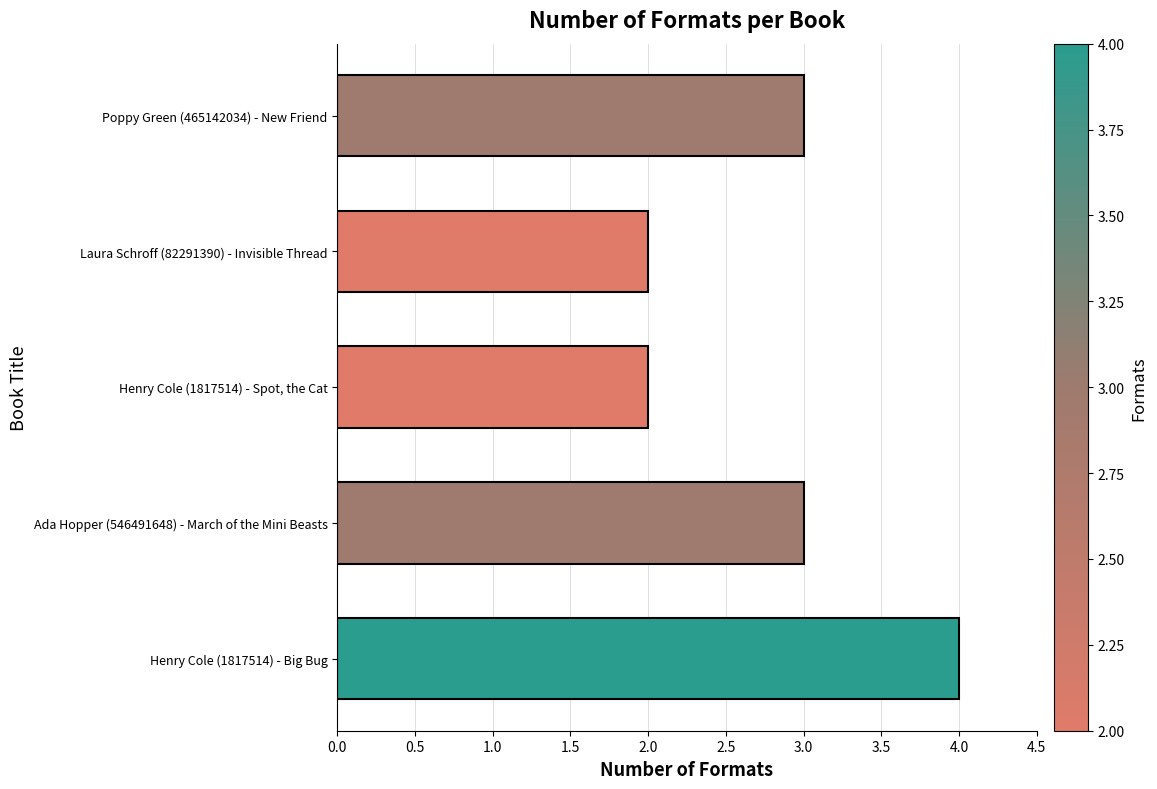

What value does the data have at Ada Hopper (546491648) - March of the Mini Beasts?

3